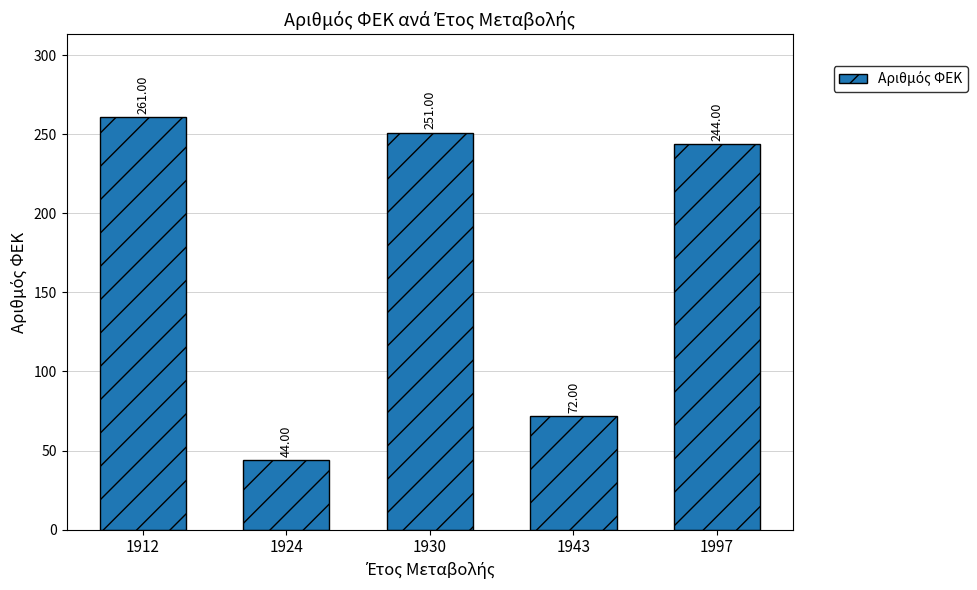

What is the difference between the maximum and minimum values?

217